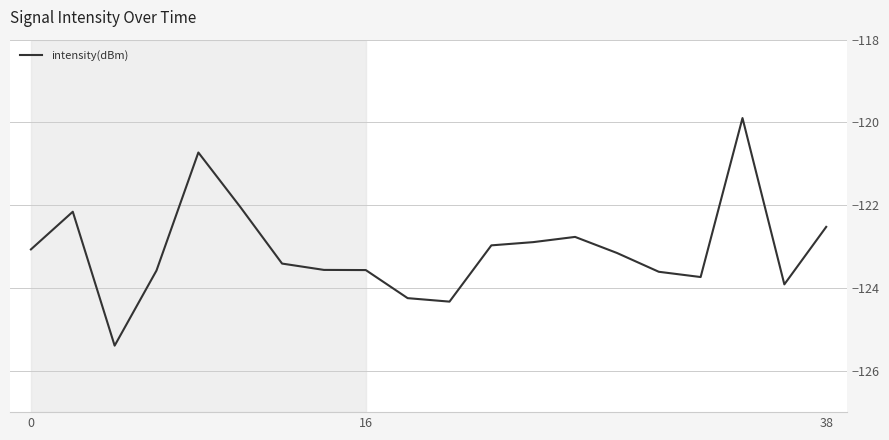

How many series are shown in this chart?

1